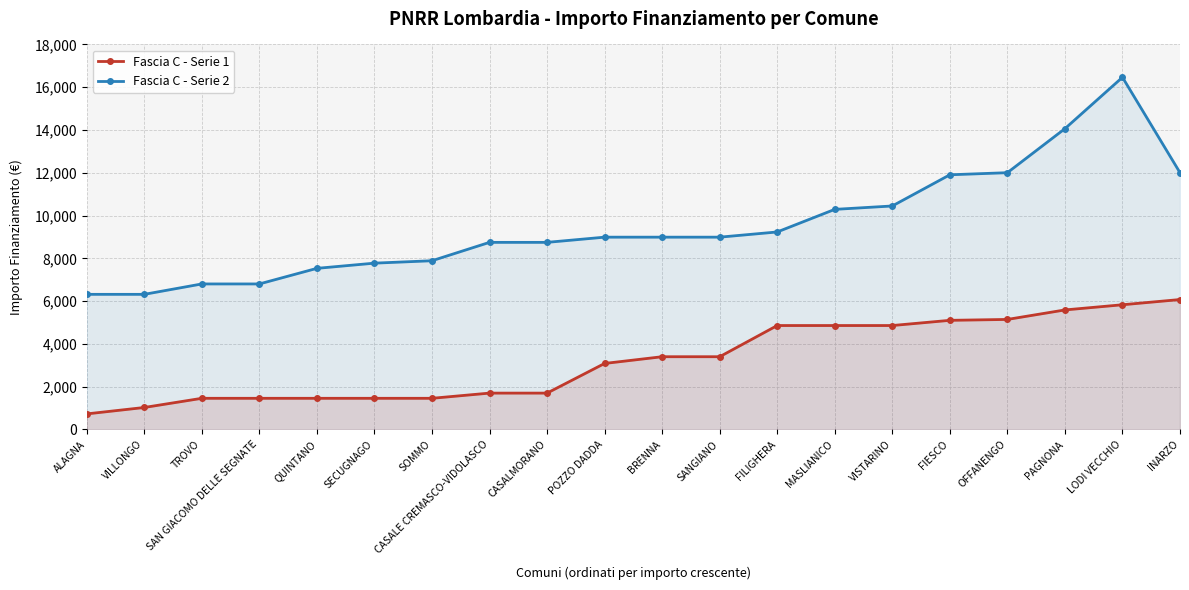

What is the minimum value for Fascia C - Serie 2?

6318